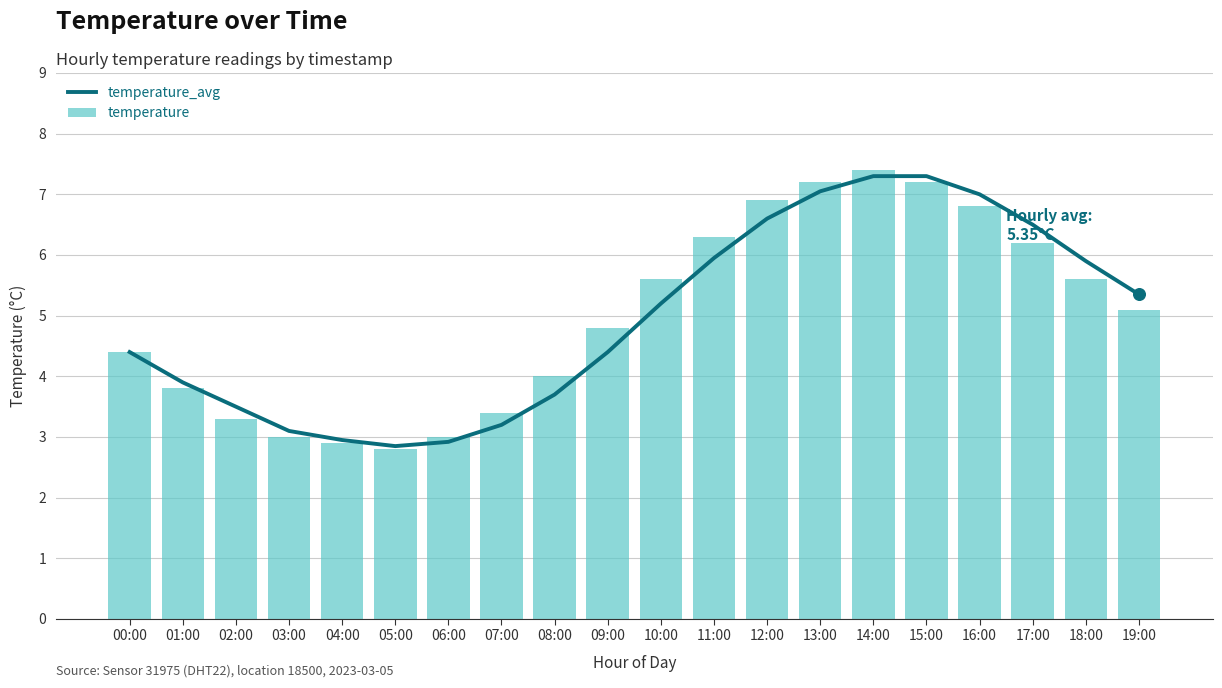

What are all the series names shown in the legend?

temperature_avg, temperature